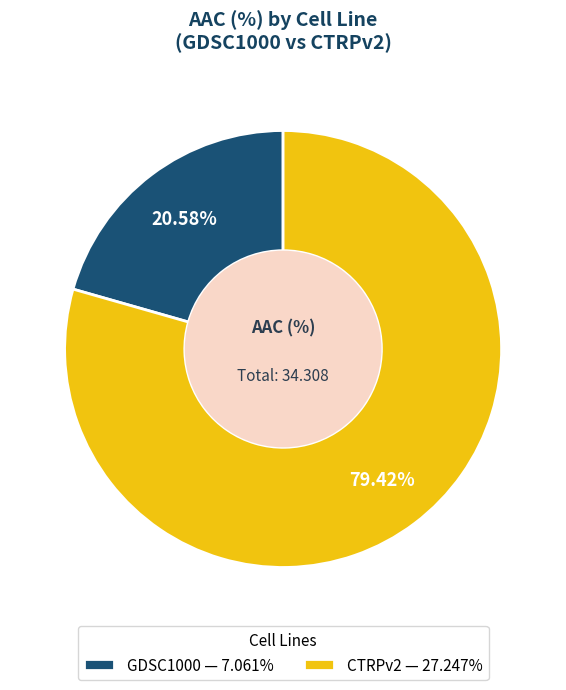

Count the number of slices in the pie.

2